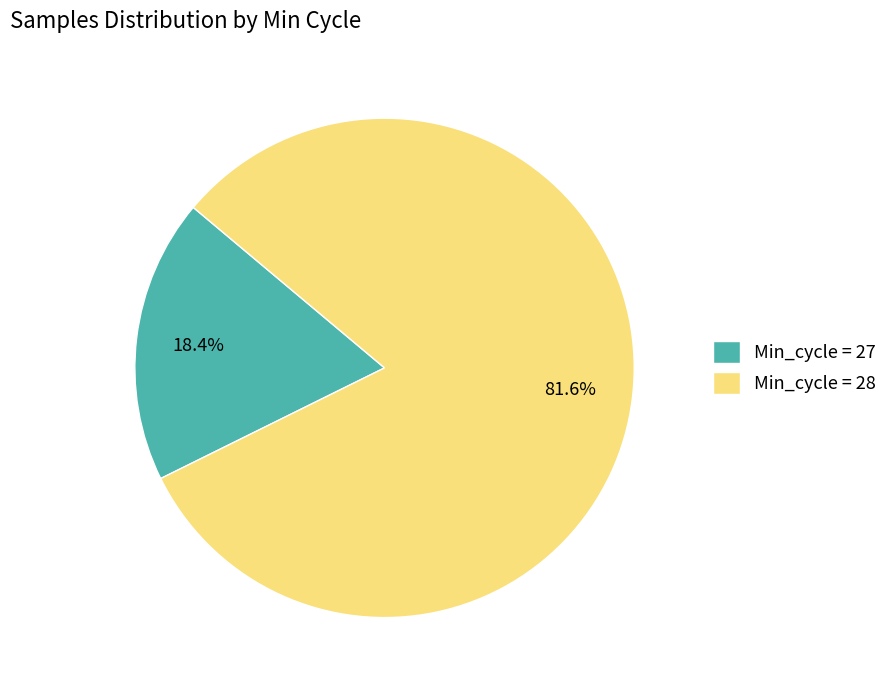

What is the ratio of the value at Min_cycle = 28 to the value at Min_cycle = 27?

4.4